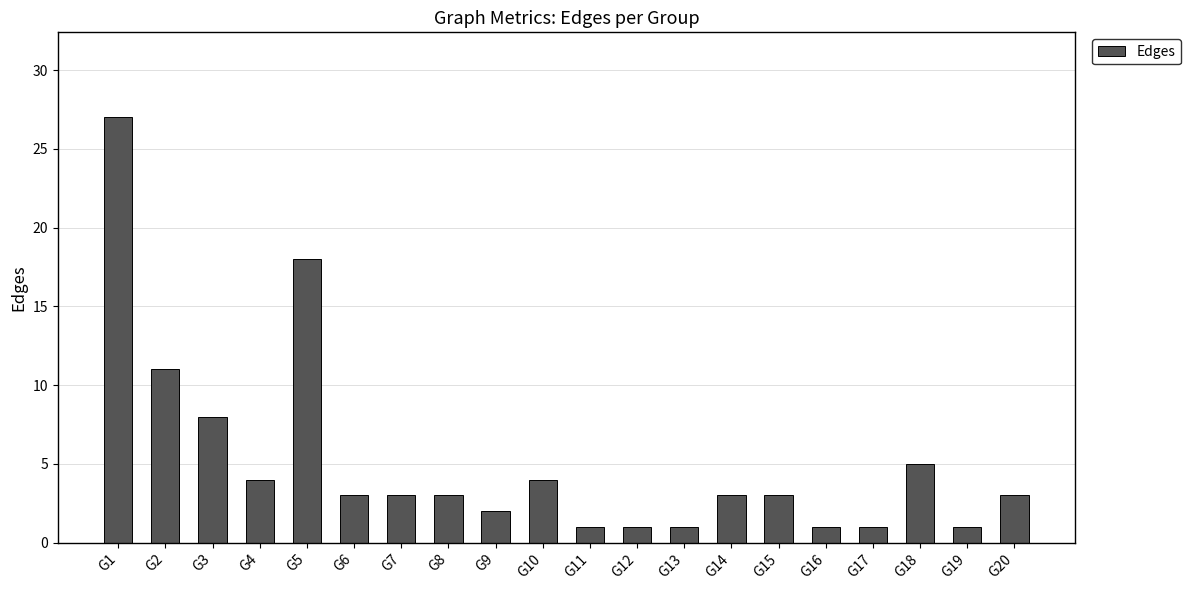

At which label is the value closest to 14?

G2